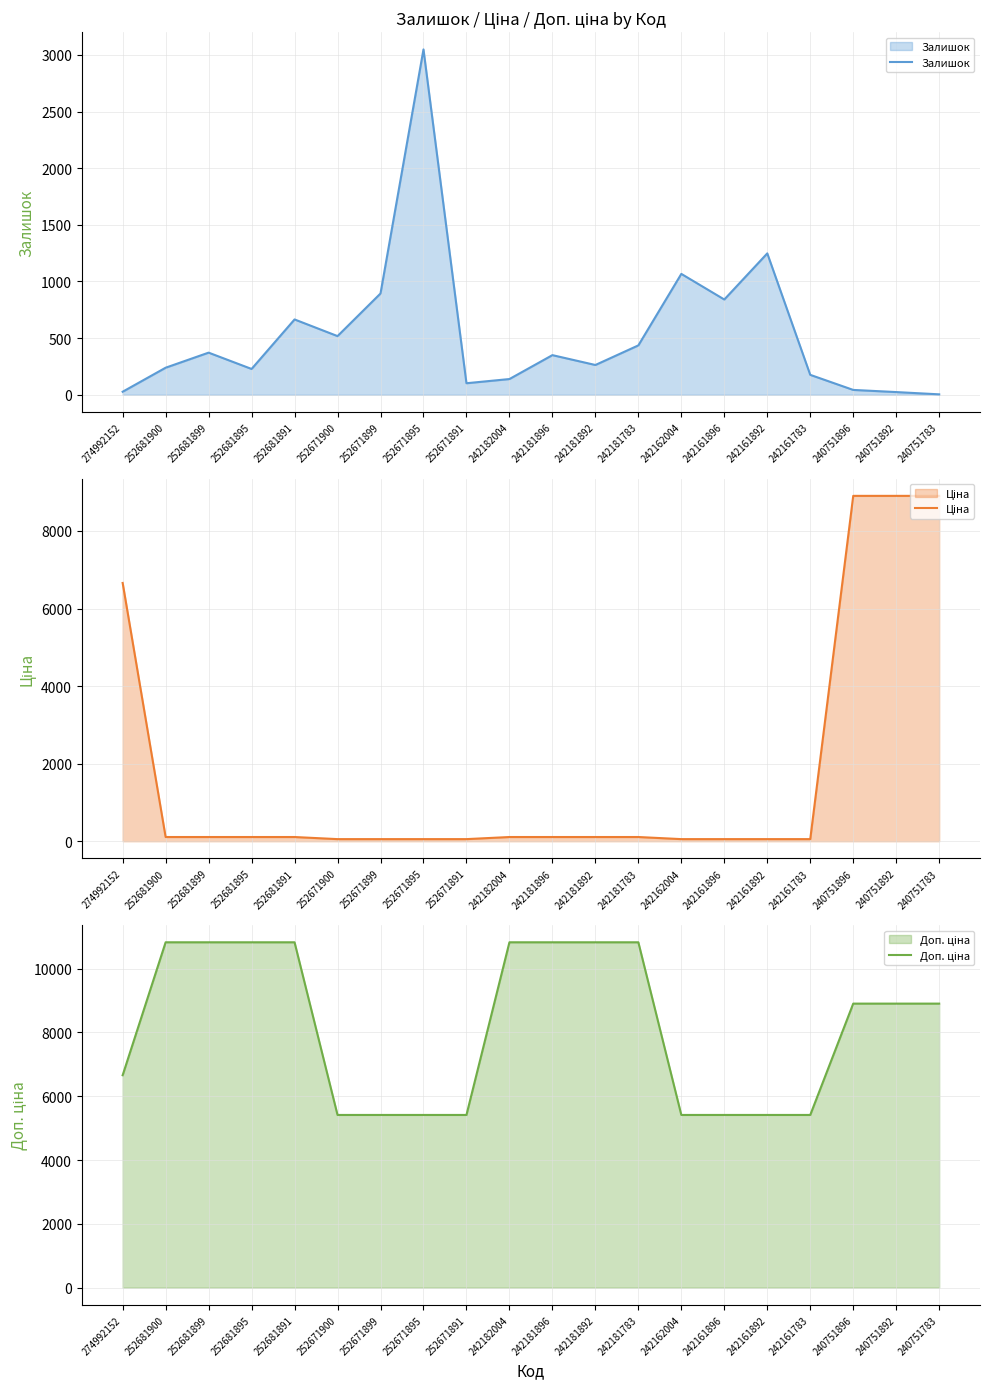

What is the difference between the second highest and second lowest values in the Ціна series?

8850.2